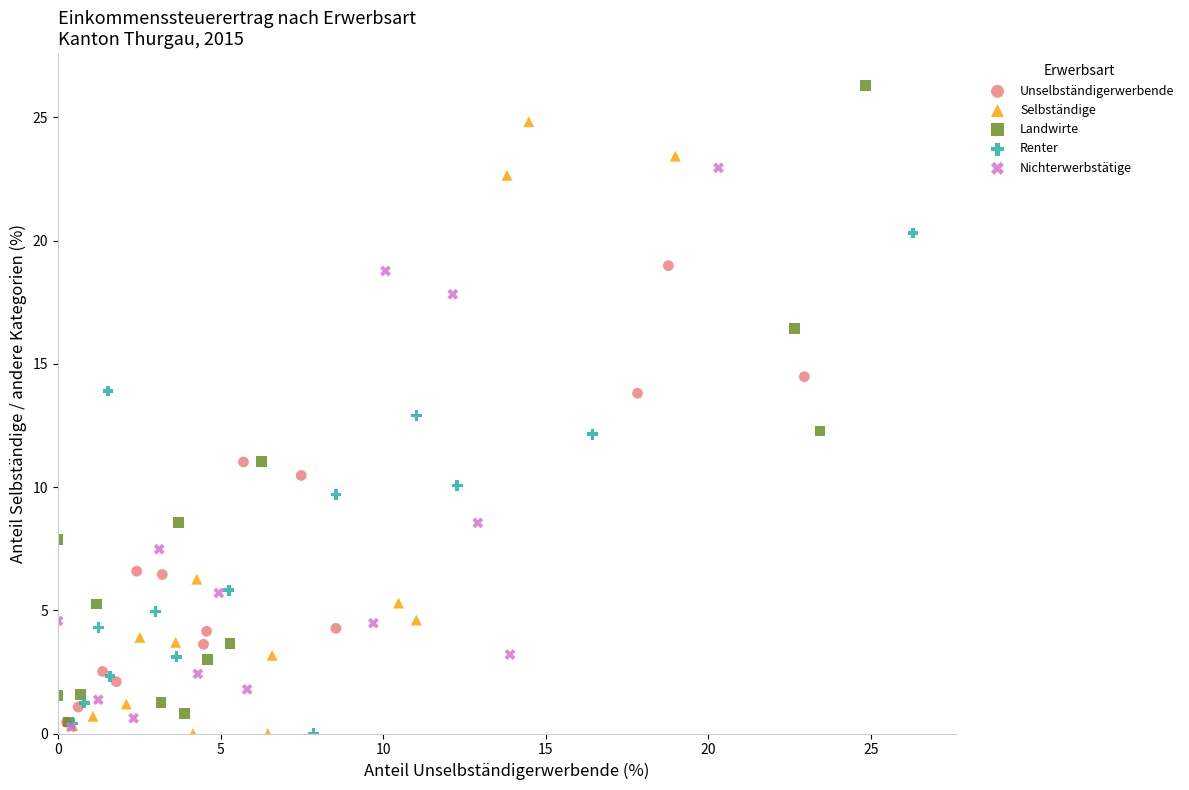

Which series contains the highest Y value?

Landwirte